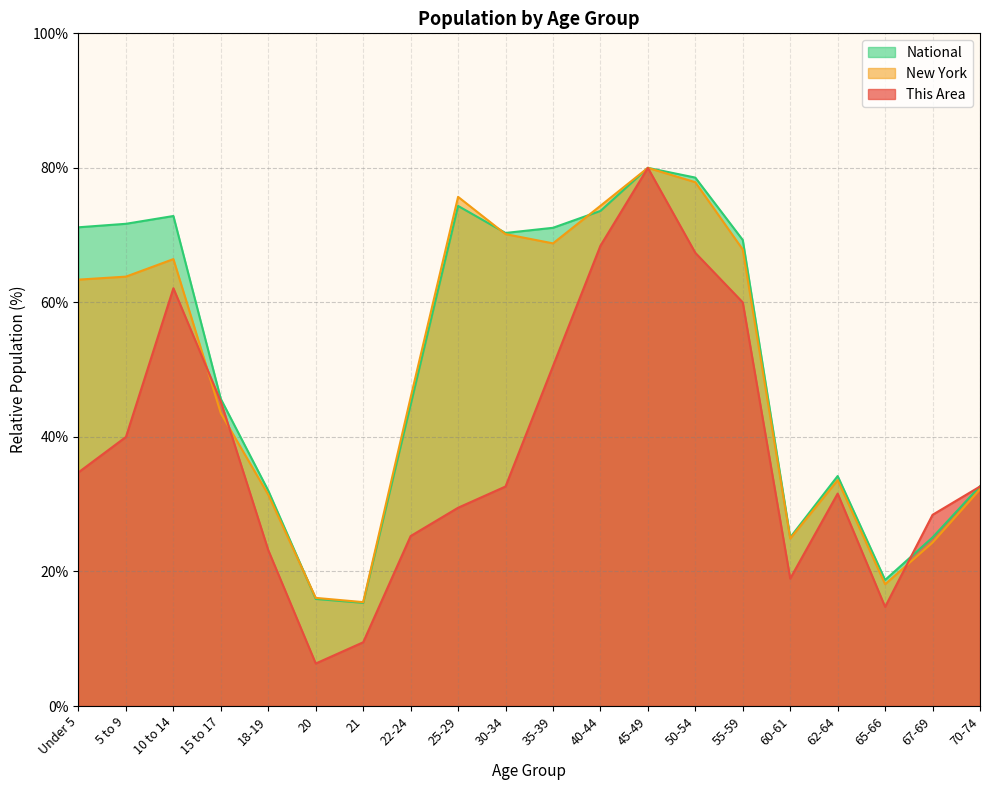

Does the chart have visible grid lines?

Yes